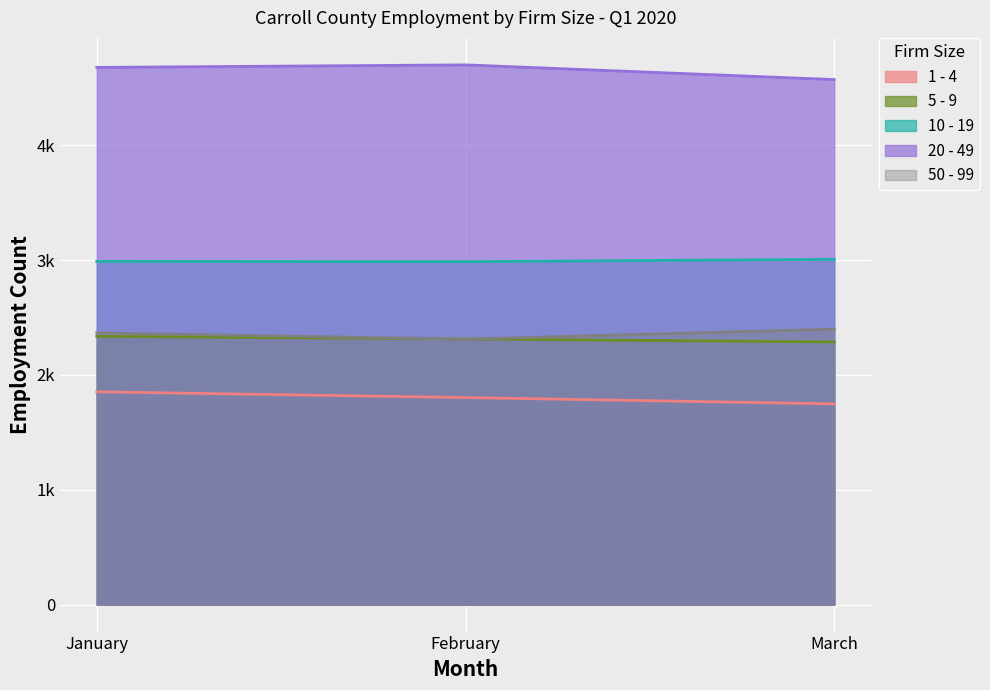

Is the value of 20 - 49 at January greater than the value of 1 - 4 at January?

Yes